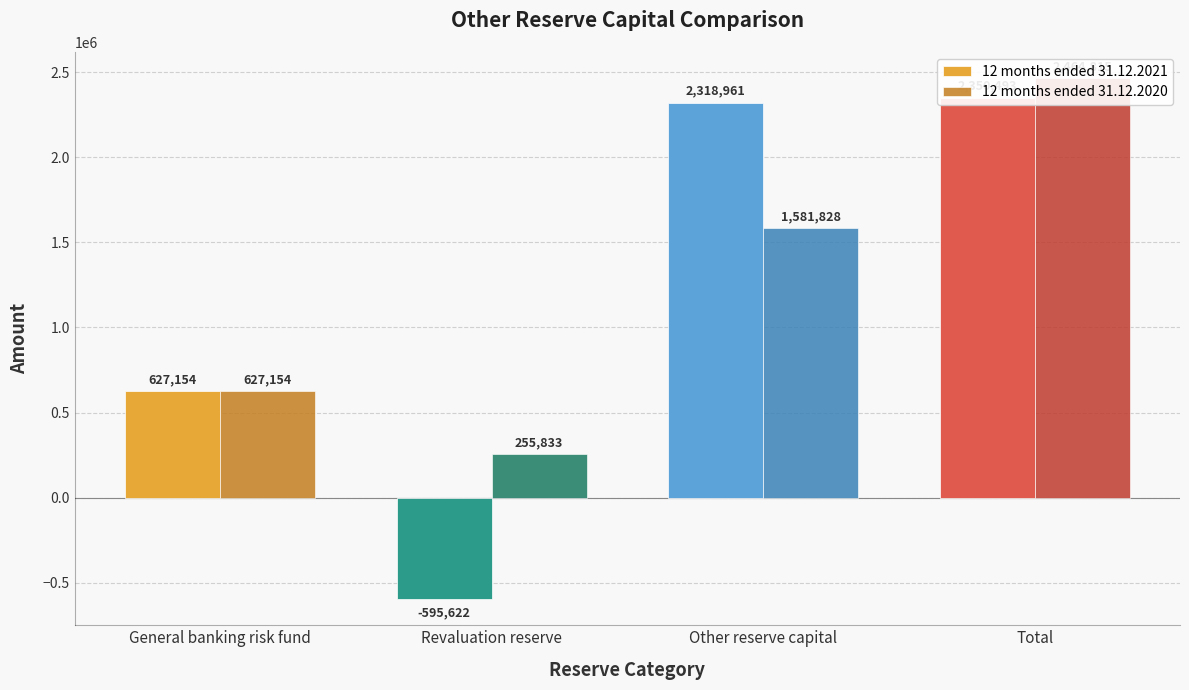

Which has a higher value, General banking risk fund or Revaluation reserve?

General banking risk fund